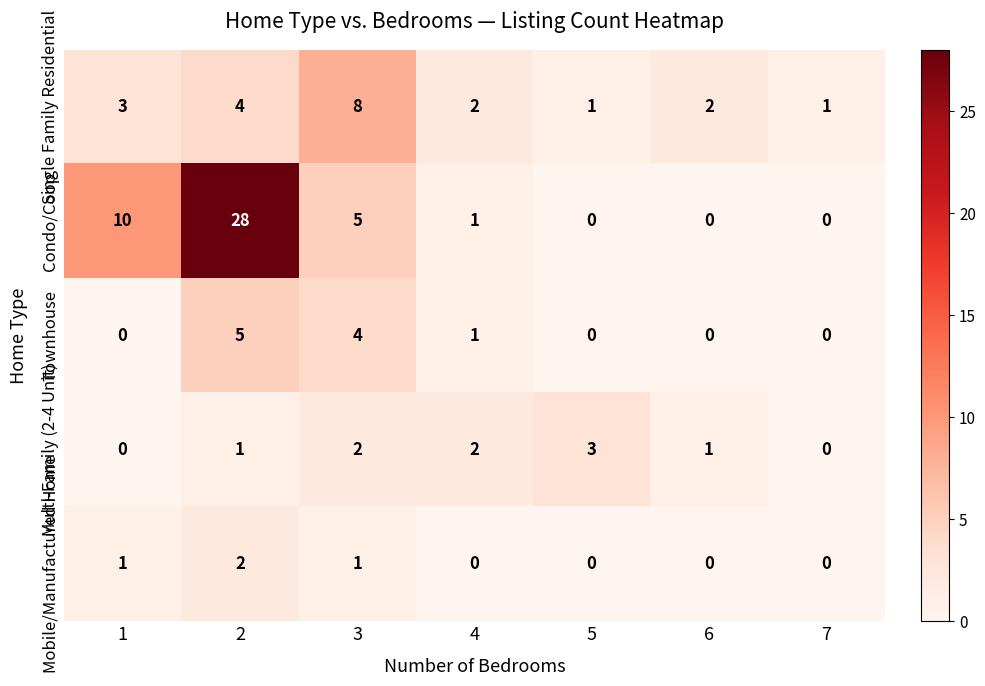

What is the difference between the highest and lowest values at 3?

7